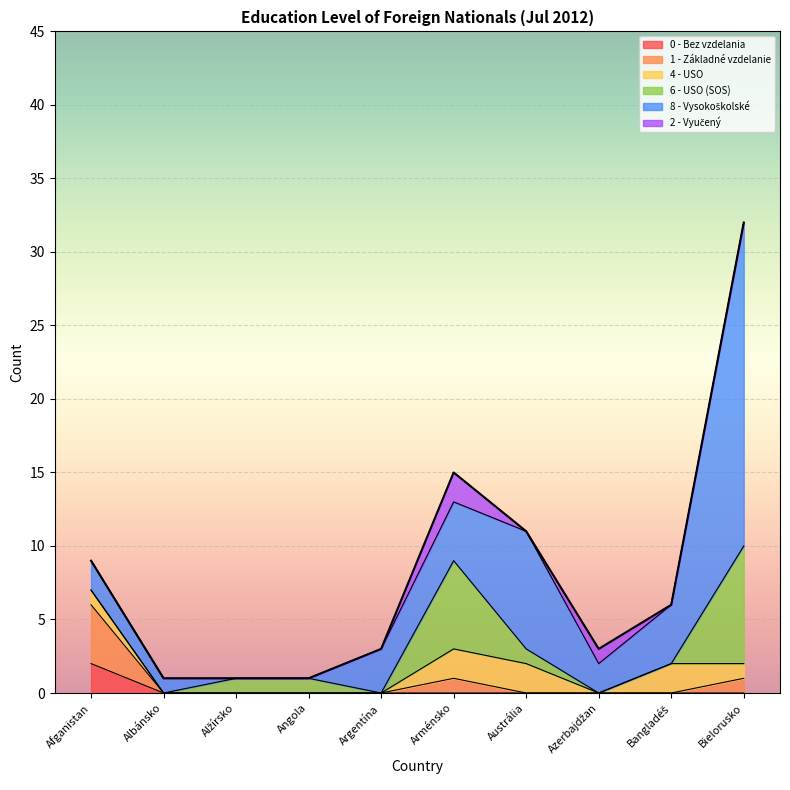

The value of 1 - Základné vzdelanie at Bangladéš is 0. True or false?

True